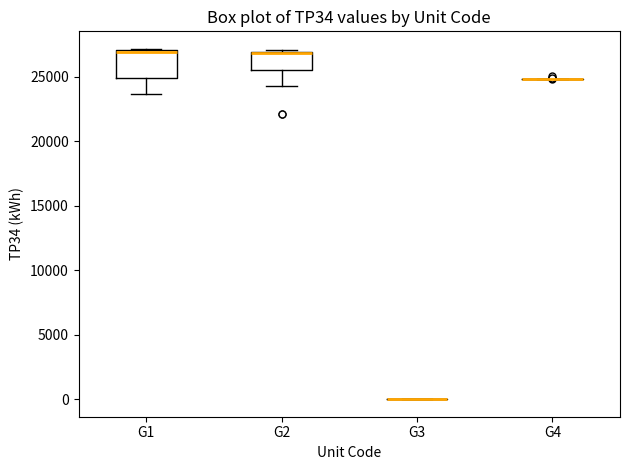

Reading left to right, read every box against the y-axis: the position of its median line, the range the box covers, and the ends of its whiskers. The values are not printed on the chart, so give them approximately, as read against the axis.

G1: median 27000 (drawn on the box's upper edge), box 25000 to 27000, whiskers 23500 to 27000
G2: median 27000 (drawn on the box's upper edge), box 25500 to 27000, whiskers 24000 to 27000
G3: box collapsed to a line at 0, whiskers 0 to 0
G4: box collapsed to a line at 25000, whiskers 25000 to 25000